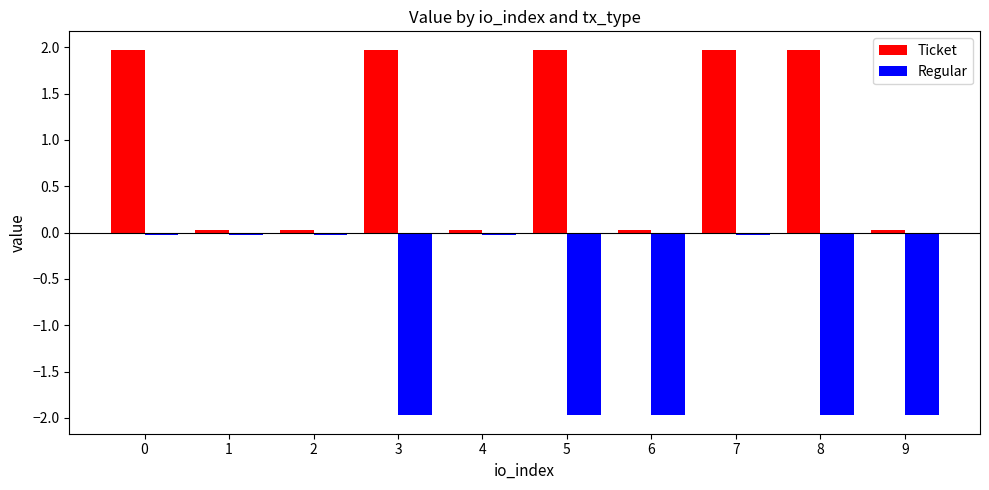

What are all the series names shown in the legend?

Ticket, Regular